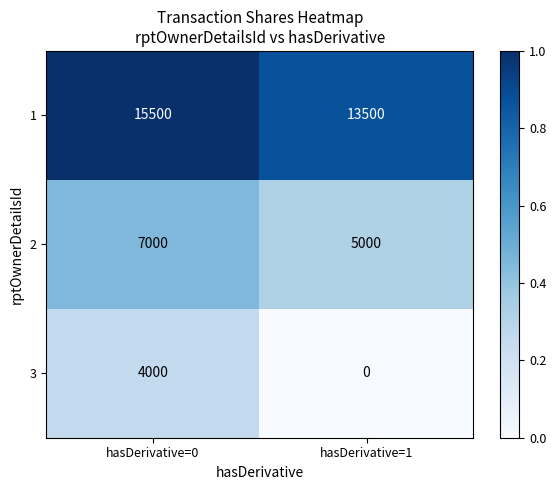

Count the number of data series in this chart.

3